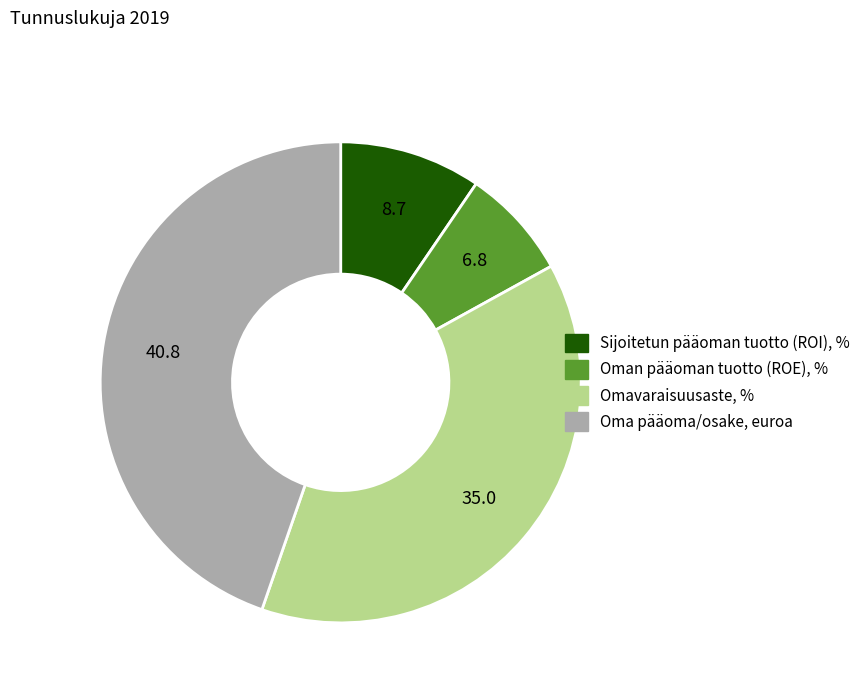

Do Omavaraisuusaste, % and Sijoitetun pääoman tuotto (ROI), % together represent more than half of the pie?

No